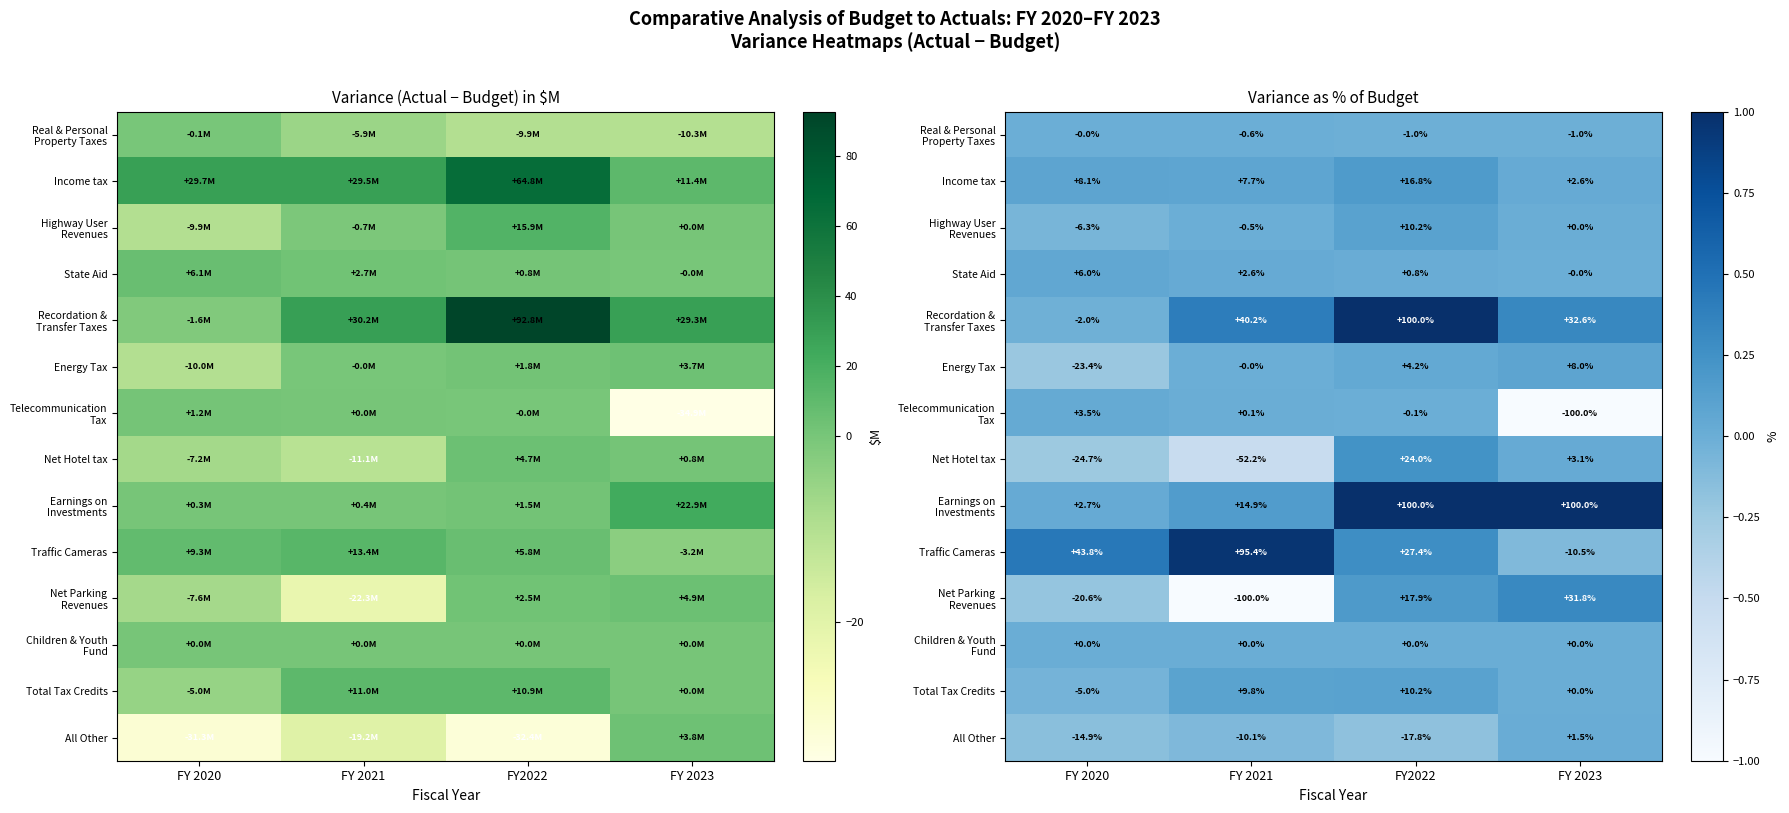

List the series in order of their peak value, lowest first.

Real & Personal Property Taxes, Children & Youth Fund, All Other, Telecommunication Tax, State Aid, Energy Tax, Highway User Revenues, Total Tax Credits, Income tax, Net Hotel tax, Net Parking Revenues, Traffic Cameras, Recordation & Transfer Taxes, Earnings on Investments